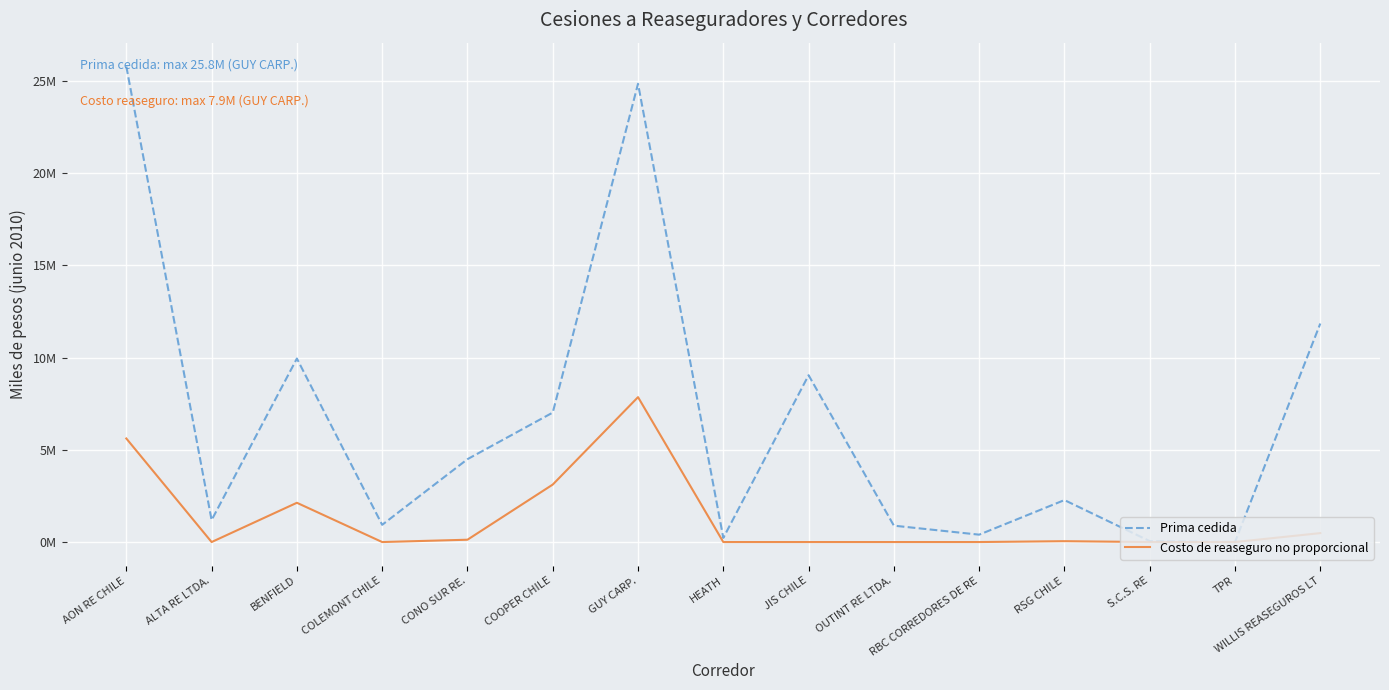

Where is Prima cedida nearest to the value 12897958?

WILLIS REASEGUROS LT